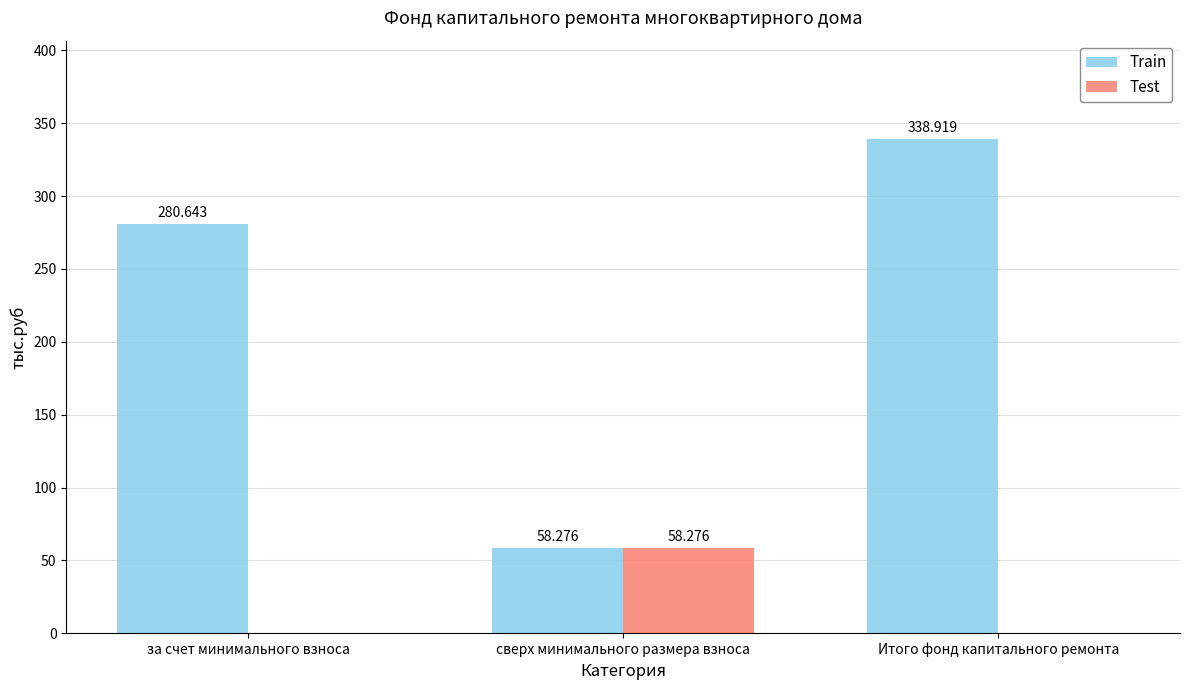

Which series has the largest total across all categories?

Train